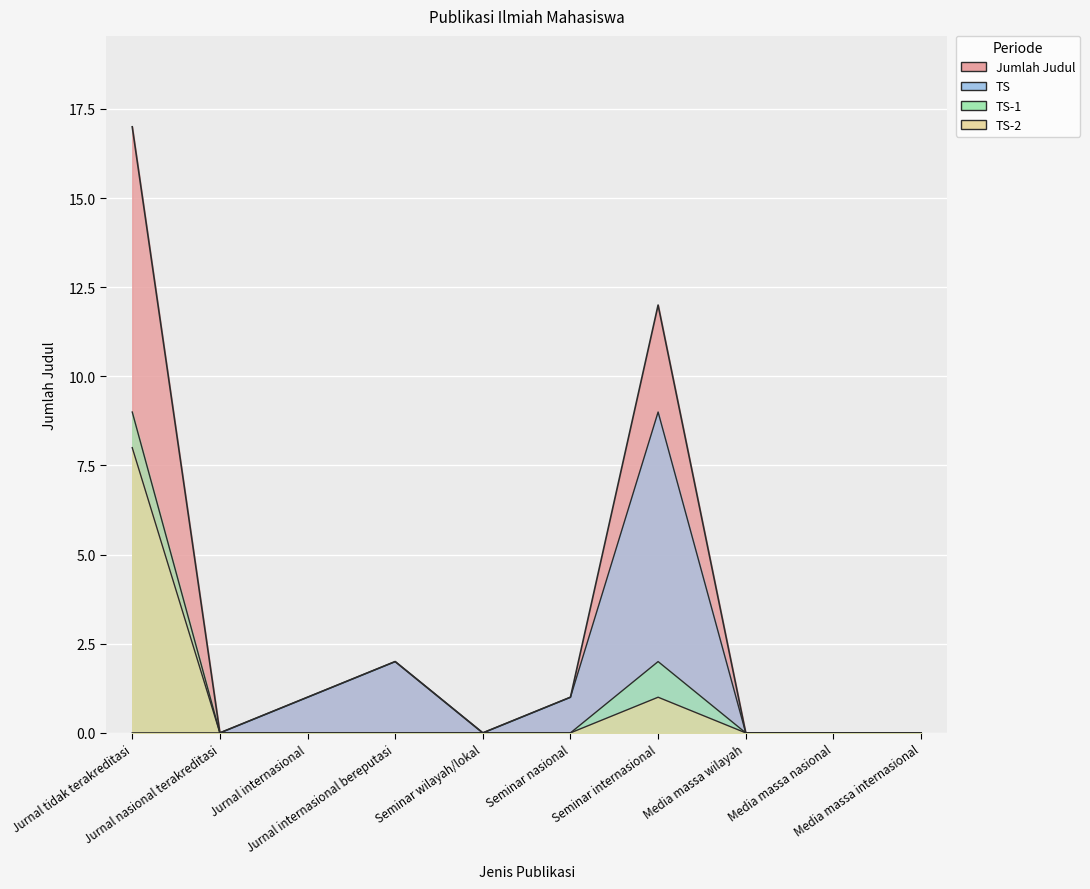

The Jumlah Judul series shows -7 at Jurnal nasional terakreditasi. True or false?

False